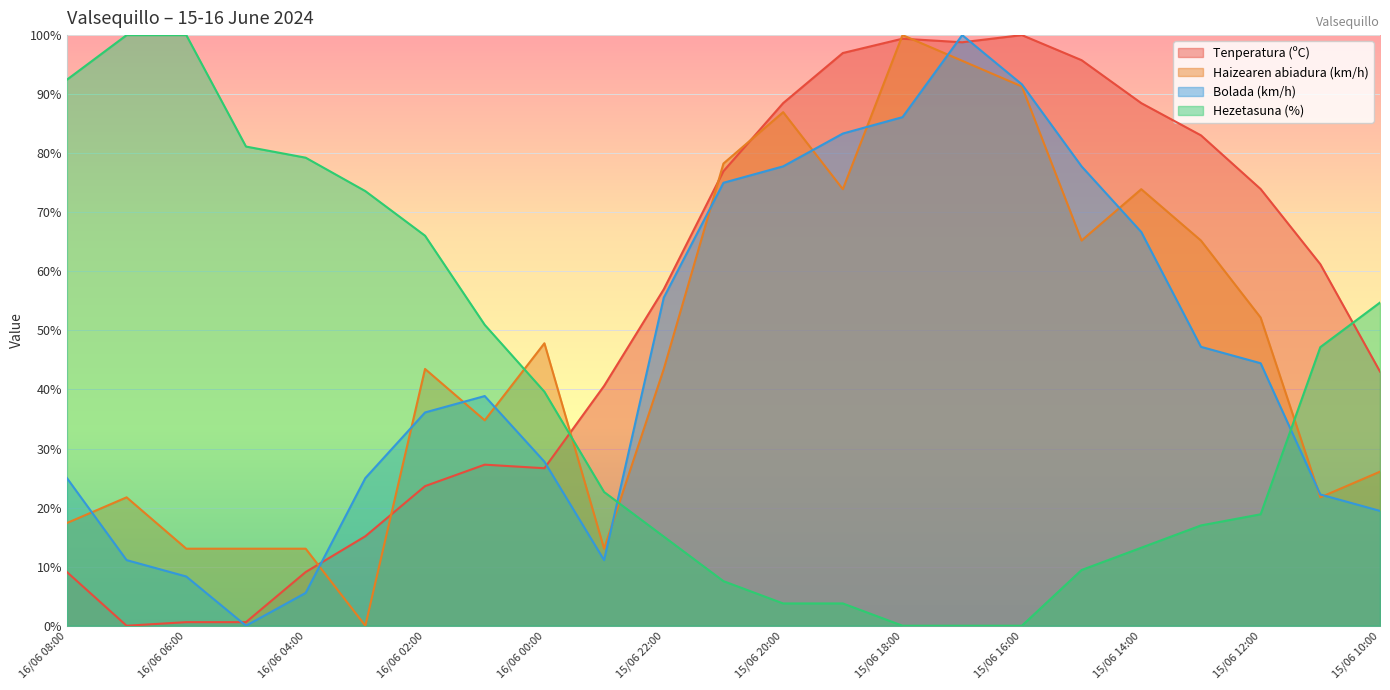

What is the difference between the highest and lowest values at 15/06 16:00?

100.0